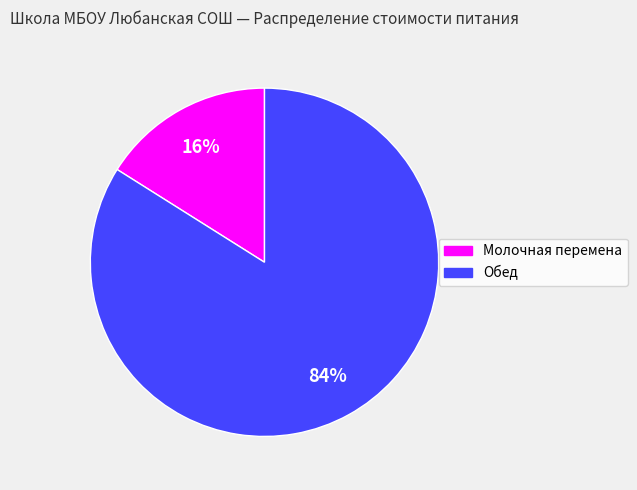

Which slice is the largest?

Обед